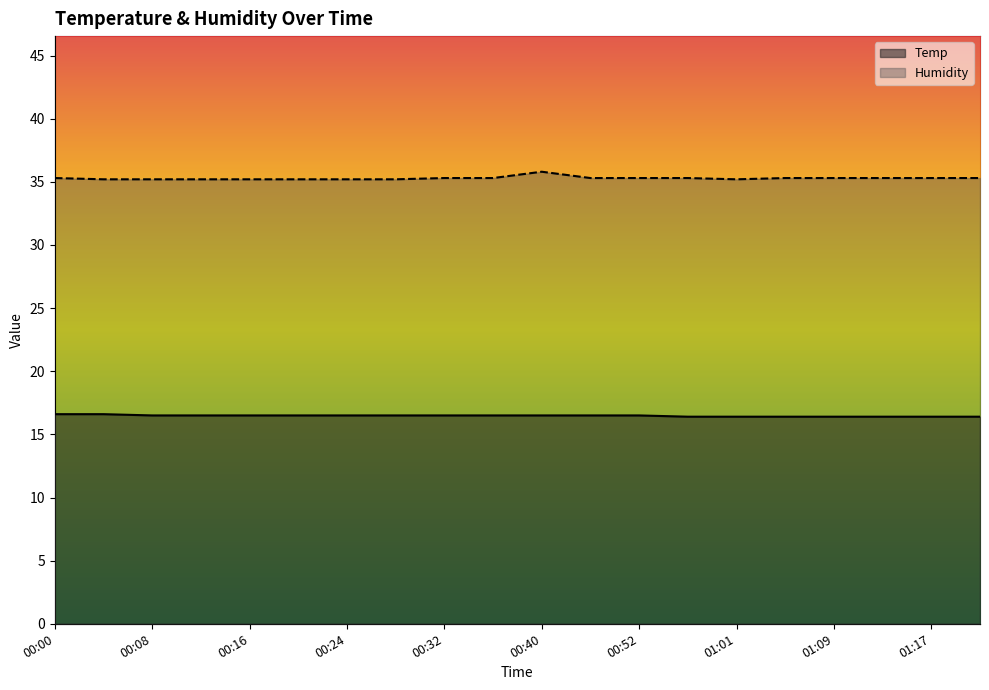

Which series has the largest total across all categories?

Humidity